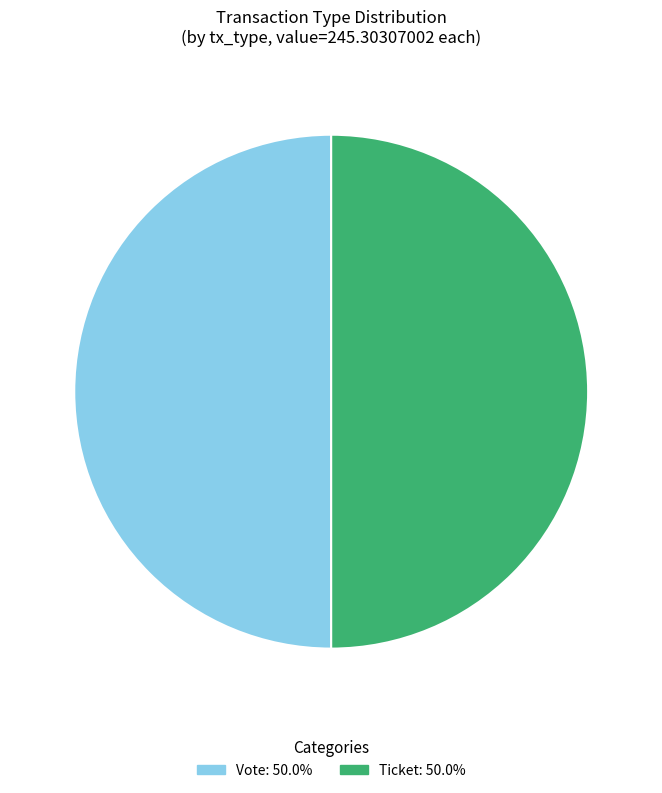

Count the number of slices in the pie.

2